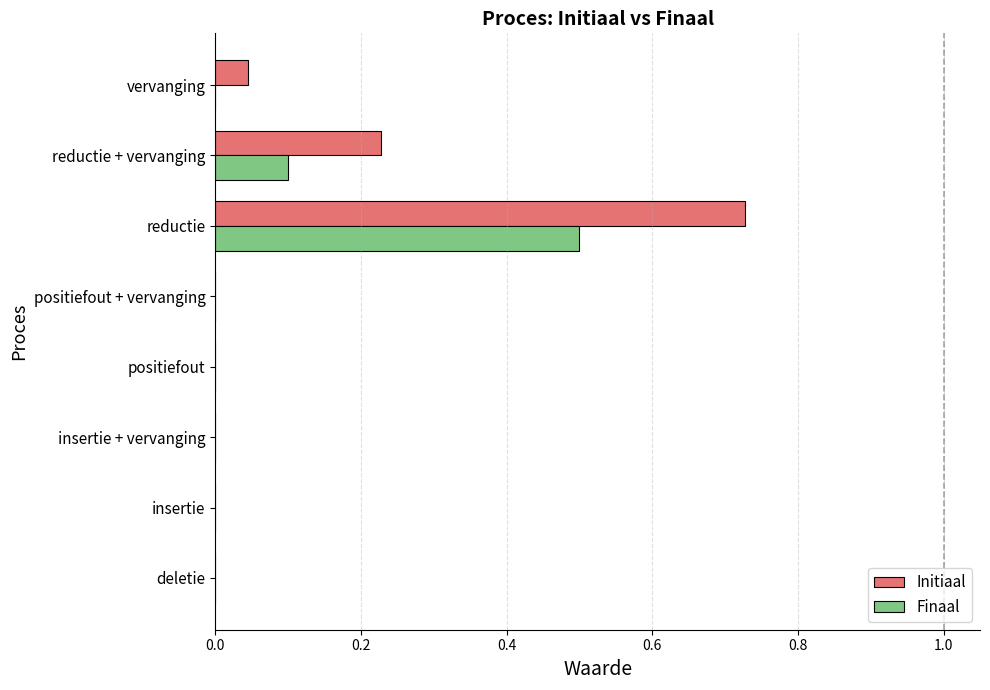

What is the sum of the Finaal values at reductie and positiefout?

0.5